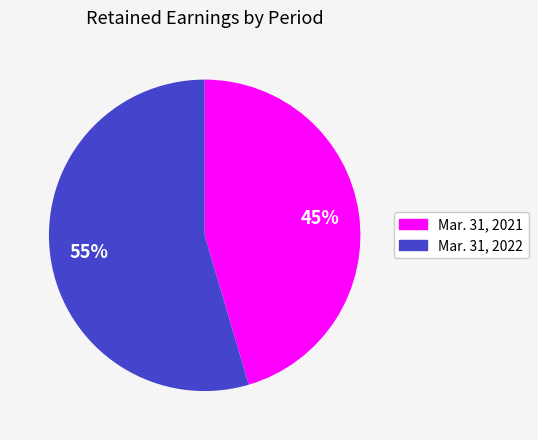

Which has a higher value, Mar. 31, 2022 or Mar. 31, 2021?

Mar. 31, 2022